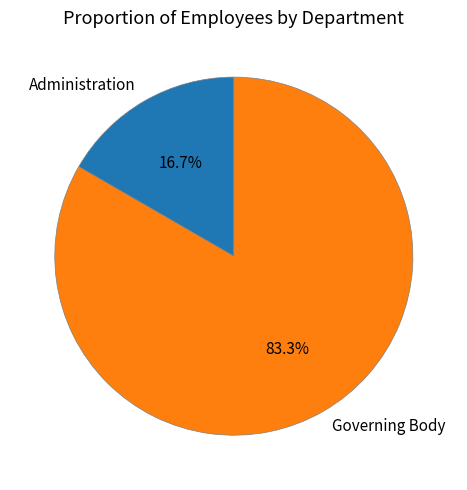

What is the majority slice?

Governing Body